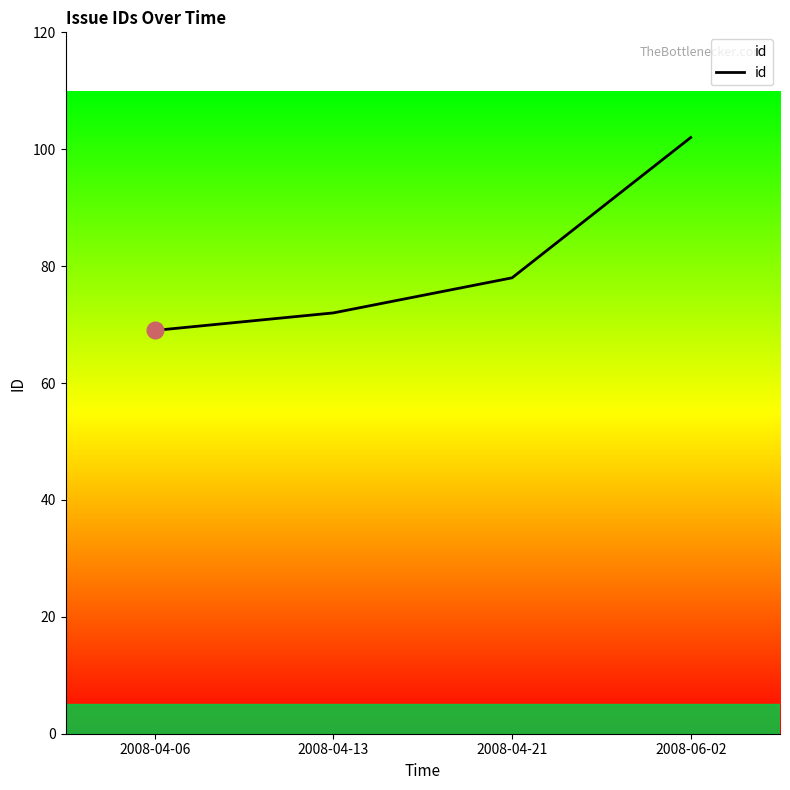

Rank the categories by value from lowest to highest.

2008-04-06, 2008-04-13, 2008-04-21, 2008-06-02